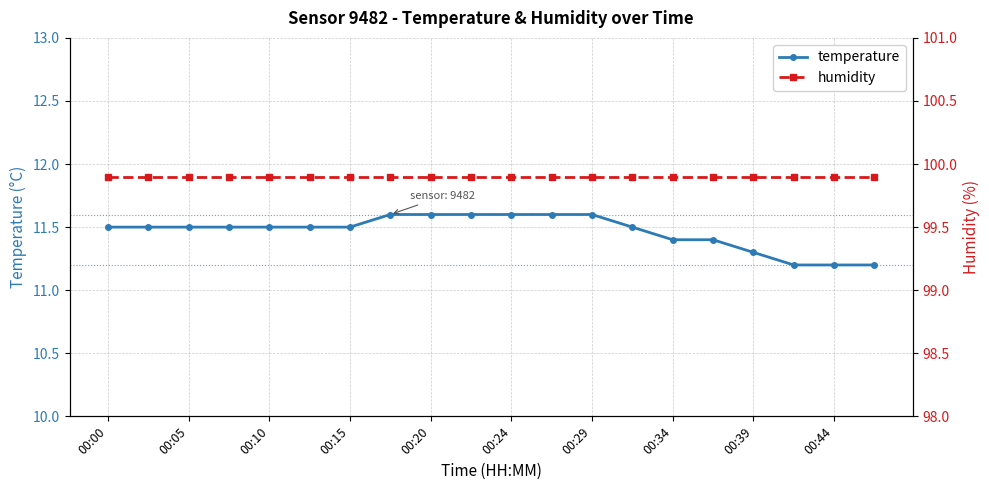

True or false: temperature has more than 1 points higher than both neighbors.

False